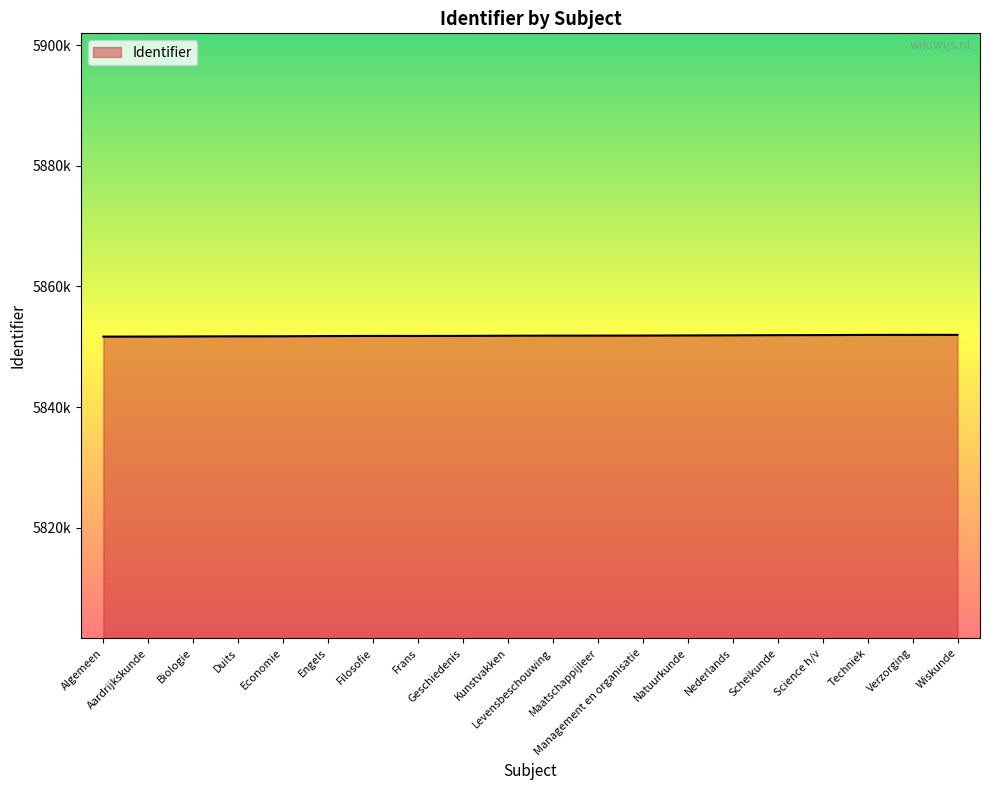

Which label corresponds to the smallest value in the chart?

Algemeen